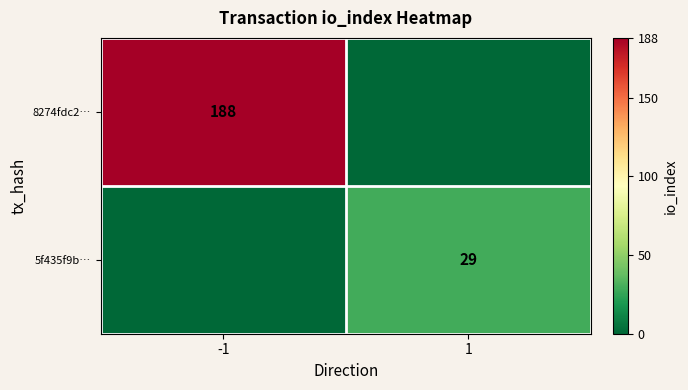

The 5f435f9b… series shows 13 at 1. True or false?

False